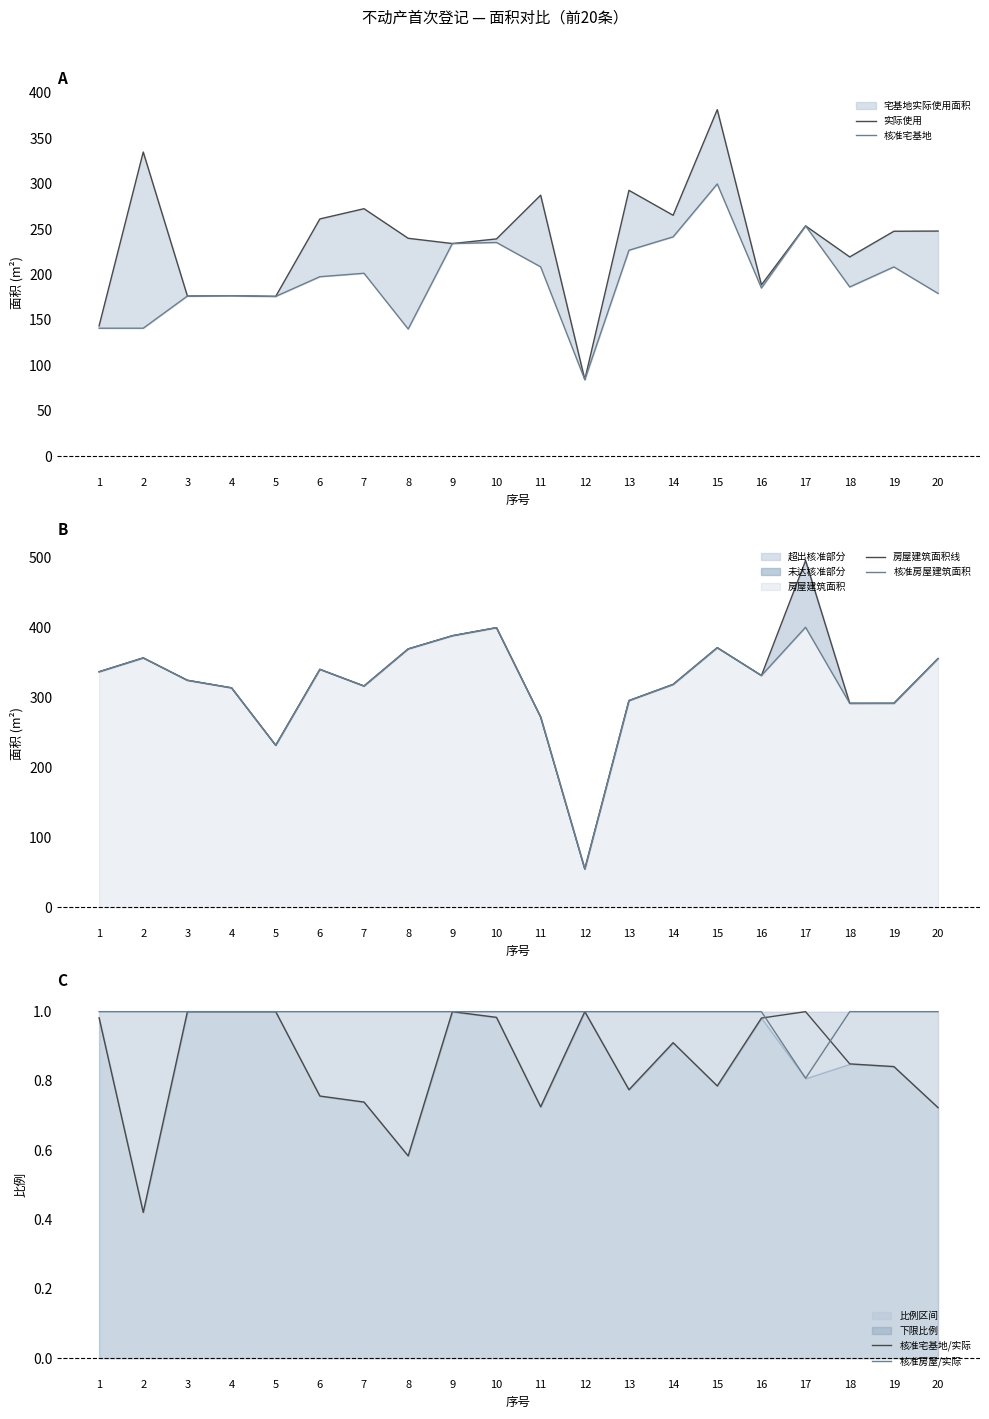

Between which two adjacent categories do 实际使用 and 核准房屋建筑面积 first intersect?

10 and 11